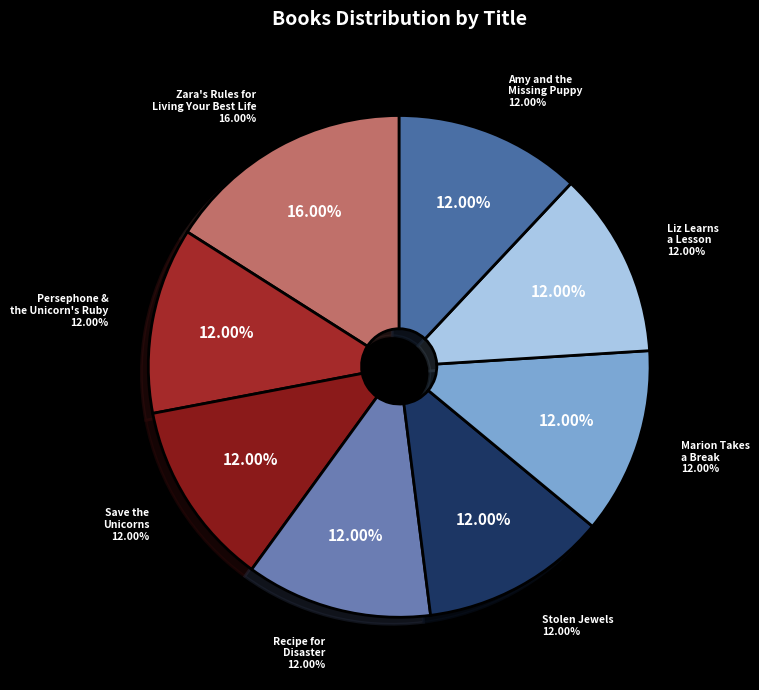

How many segments does this pie chart have?

8